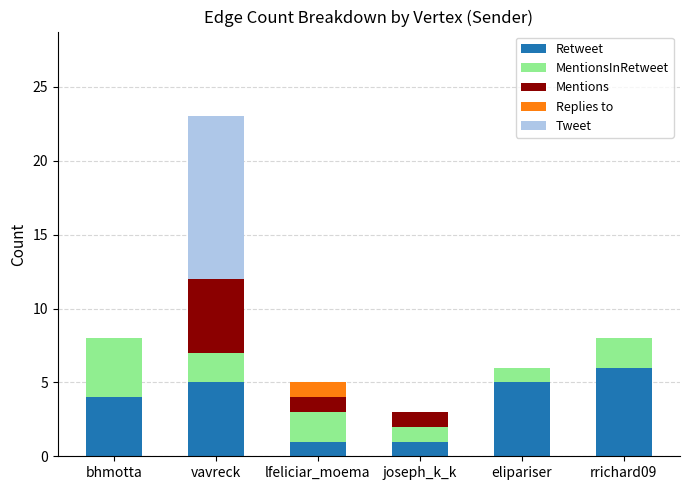

Does the chart contain stacked bars?

Yes